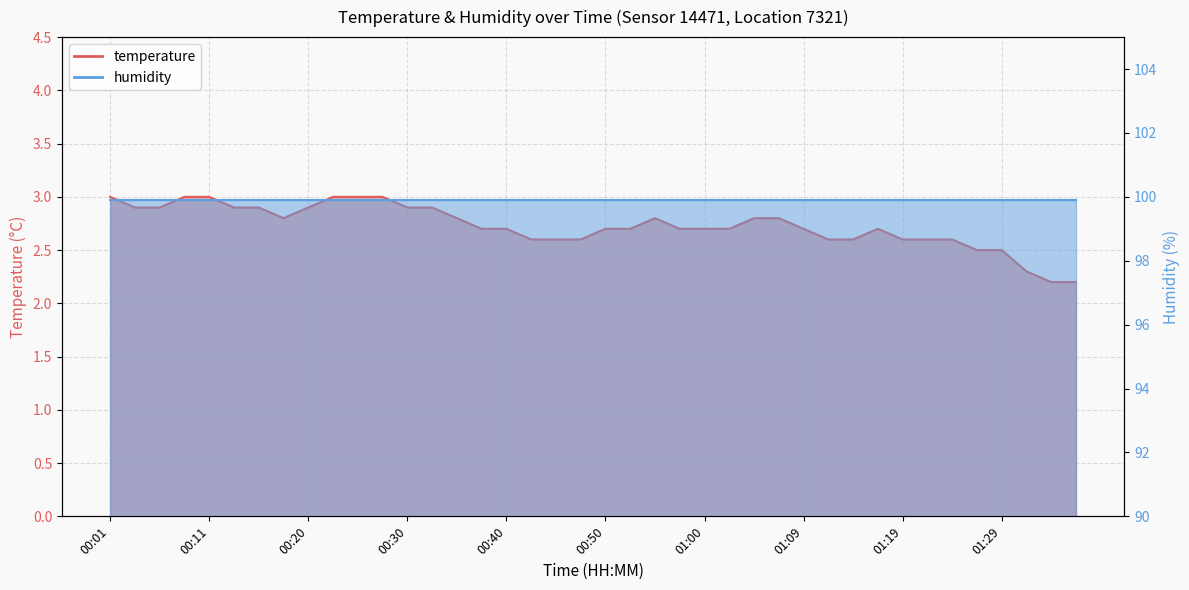

Reading right to left, list all the values displayed in this chart.

2.2	2.2	2.3	2.5	2.5	2.6	2.6	2.6	2.7	2.6	2.6	2.7	2.8	2.8	2.7	2.7	2.7	2.8	2.7	2.7	2.6	2.6	2.6	2.7	2.7	2.8	2.9	2.9	3.0	3.0	3.0	2.9	2.8	2.9	2.9	3.0	3.0	2.9	2.9	3.0